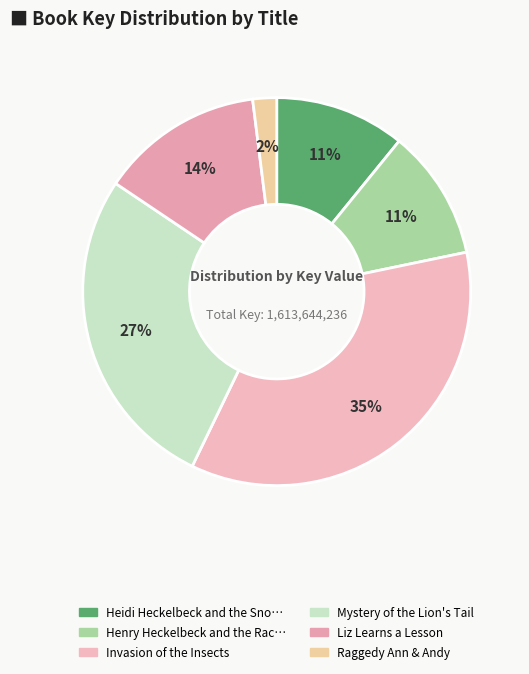

Which category has the biggest portion of the pie?

Invasion of the Insects